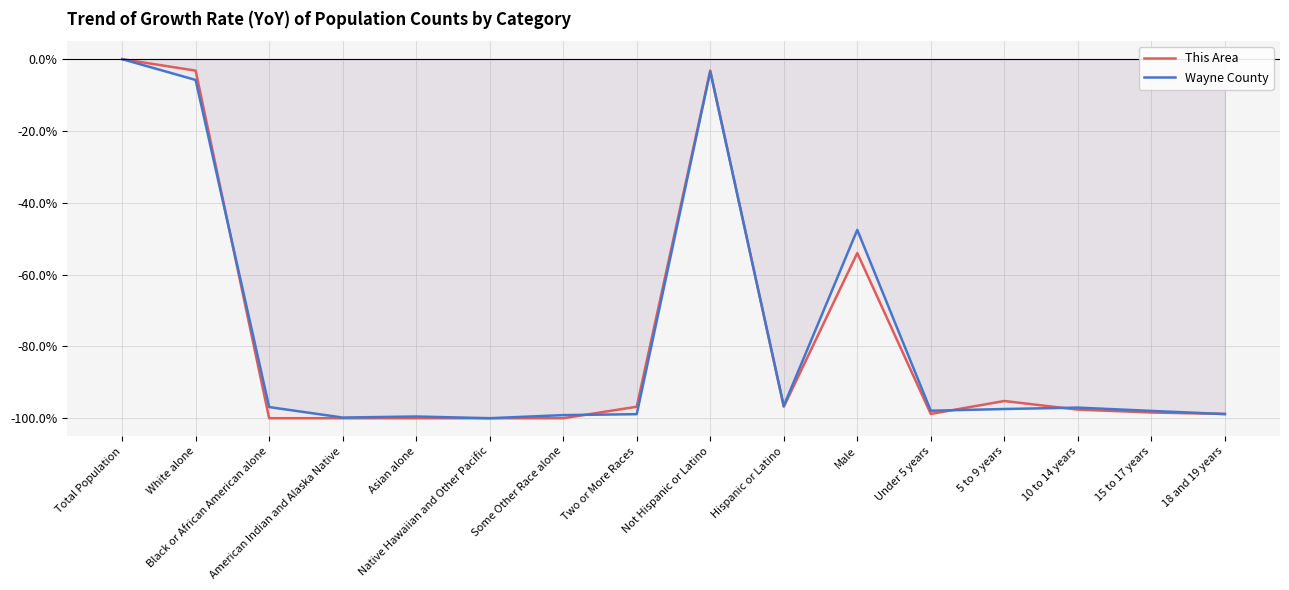

Does the chart have visible grid lines?

Yes